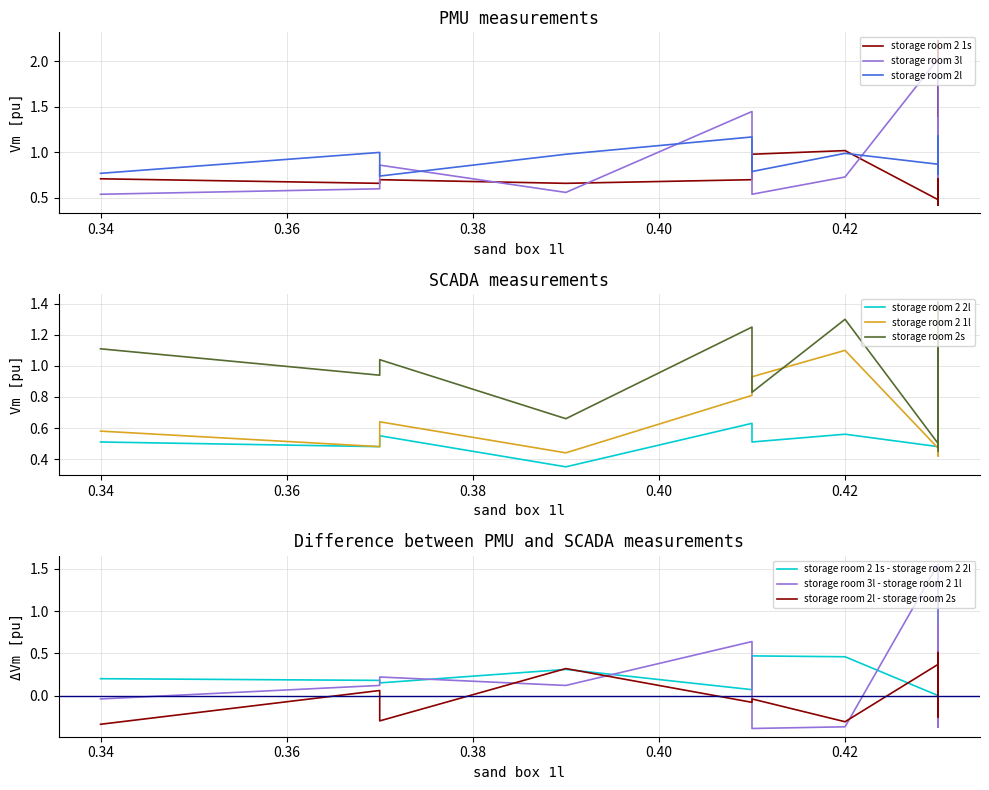

How many times do storage room 2 1l and storage room 3l cross each other?

7